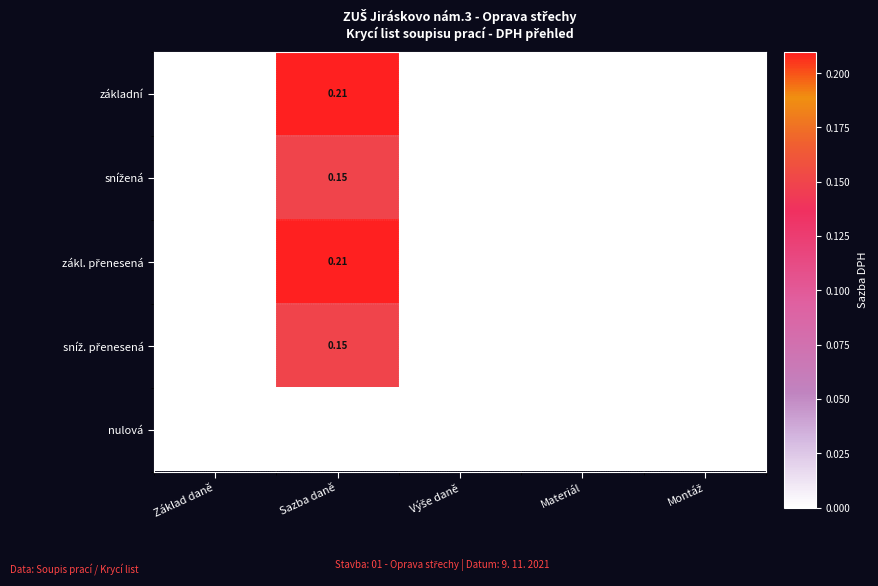

At which category is the sum across all series the highest?

Sazba daně